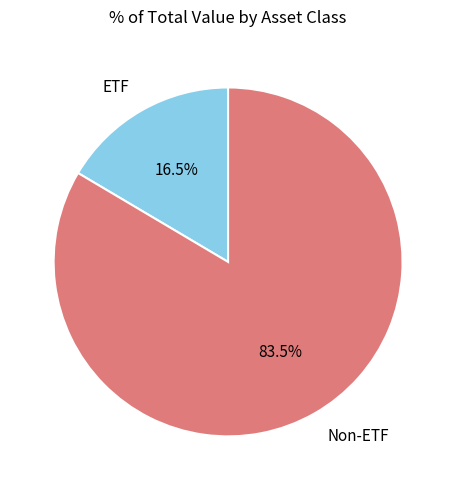

Rank the categories by value from highest to lowest.

Non-ETF, ETF